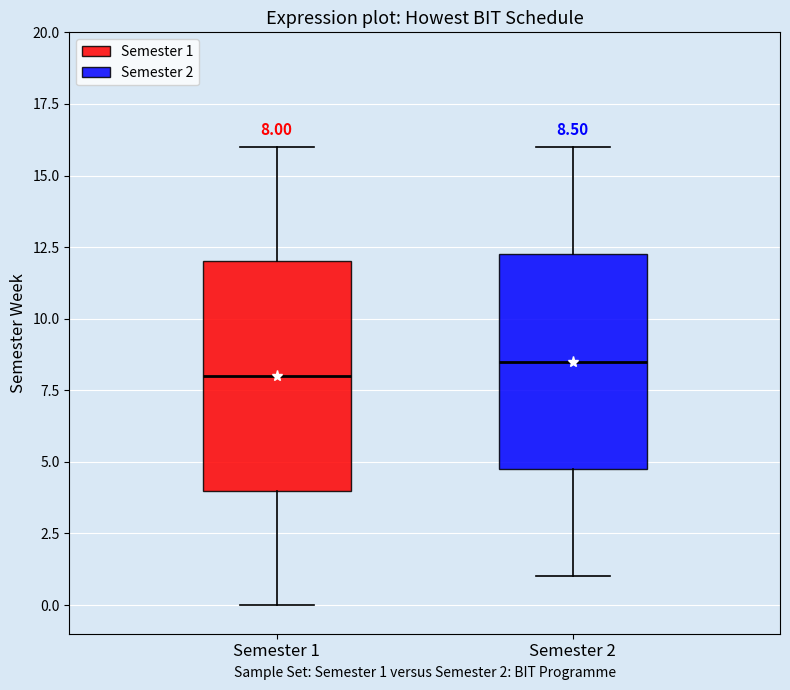

Which box has the highest median line?

Semester 2